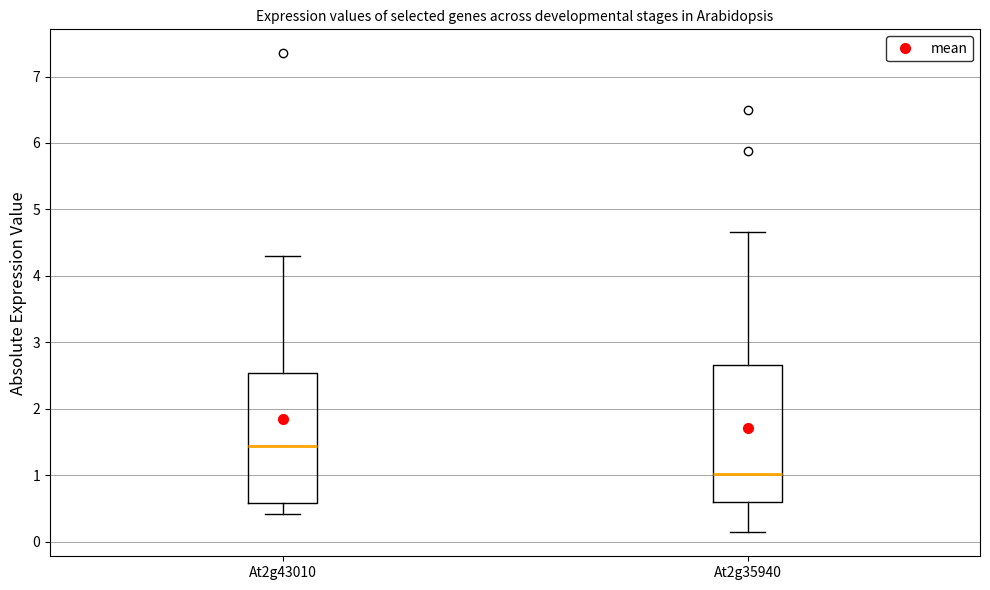

Which box's median line is the lowest?

At2g35940